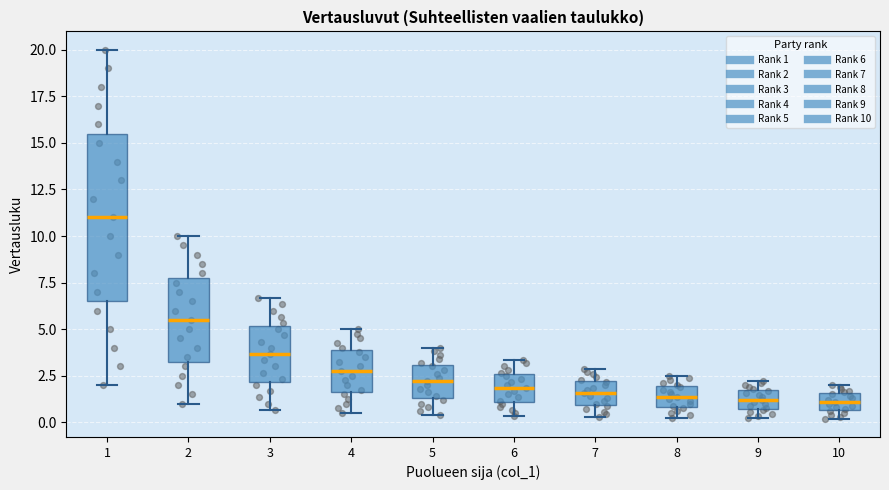

Which box is the tallest, from its lower edge to its upper edge?

1